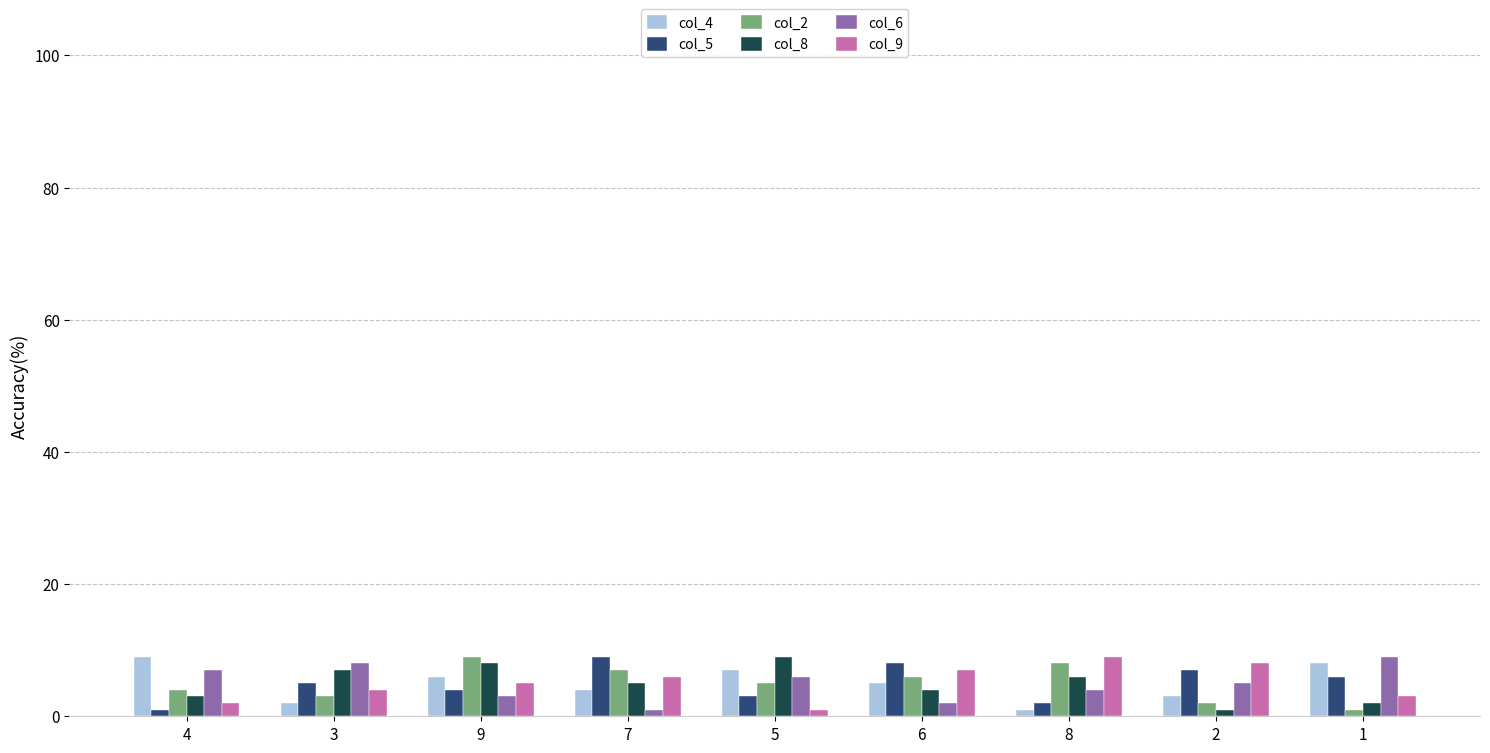

Reading left to right, extract all data points from this chart.

col_4: 4=9	3=2	9=6	7=4	5=7	6=5	8=1	2=3	1=8
col_5: 4=1	3=5	9=4	7=9	5=3	6=8	8=2	2=7	1=6
col_2: 4=4	3=3	9=9	7=7	5=5	6=6	8=8	2=2	1=1
col_8: 4=3	3=7	9=8	7=5	5=9	6=4	8=6	2=1	1=2
col_6: 4=7	3=8	9=3	7=1	5=6	6=2	8=4	2=5	1=9
col_9: 4=2	3=4	9=5	7=6	5=1	6=7	8=9	2=8	1=3